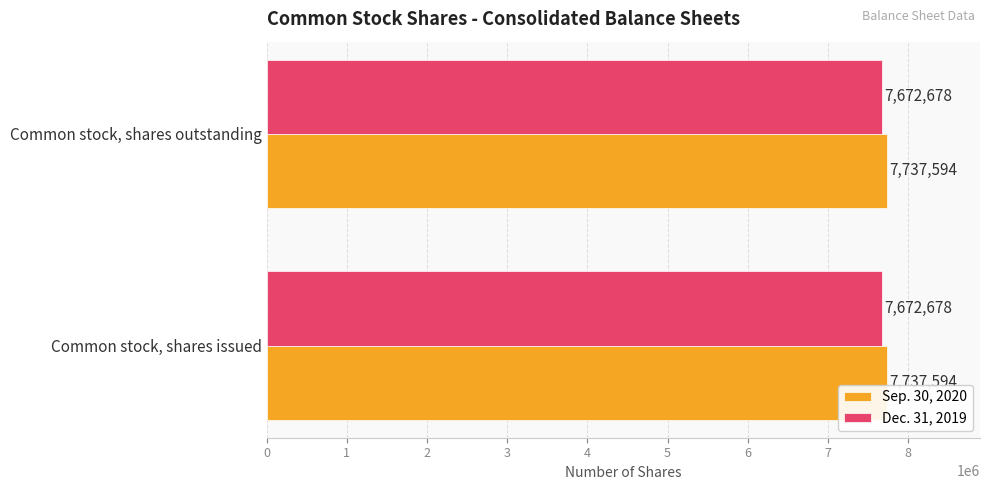

What are all the series names shown in the legend?

Sep. 30, 2020, Dec. 31, 2019